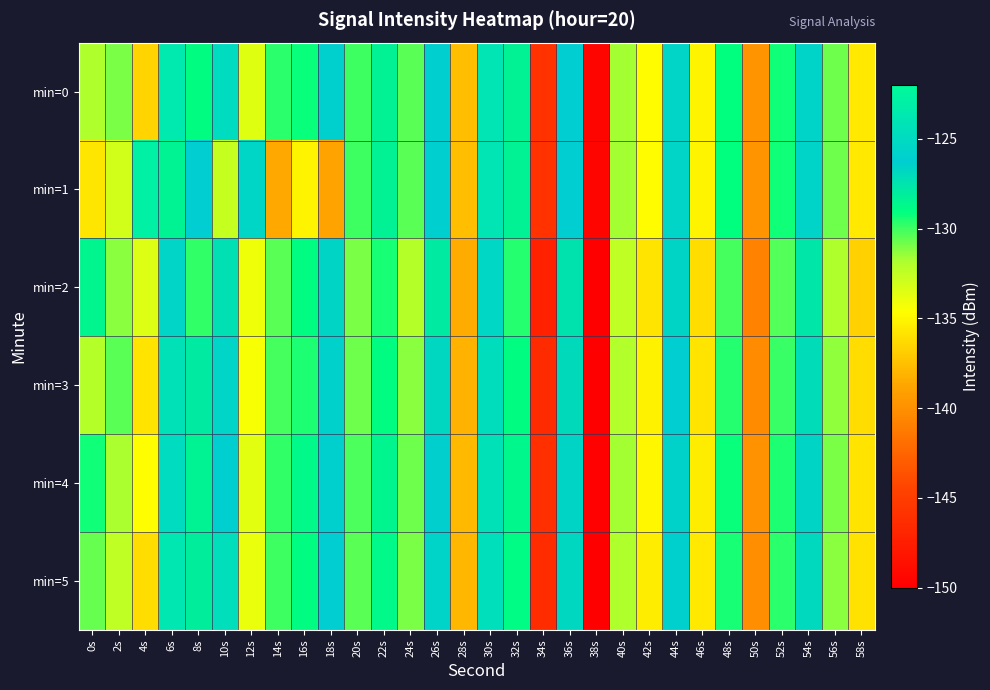

At which category does the chart reach its peak across all series?

4s